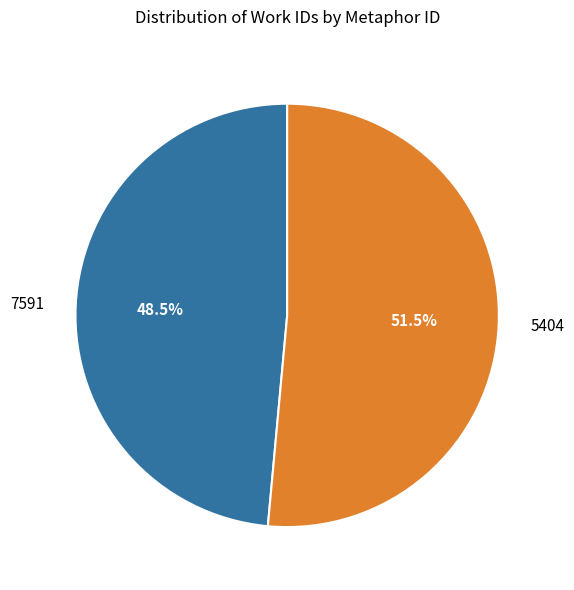

Rank the categories by value from highest to lowest.

5404, 7591